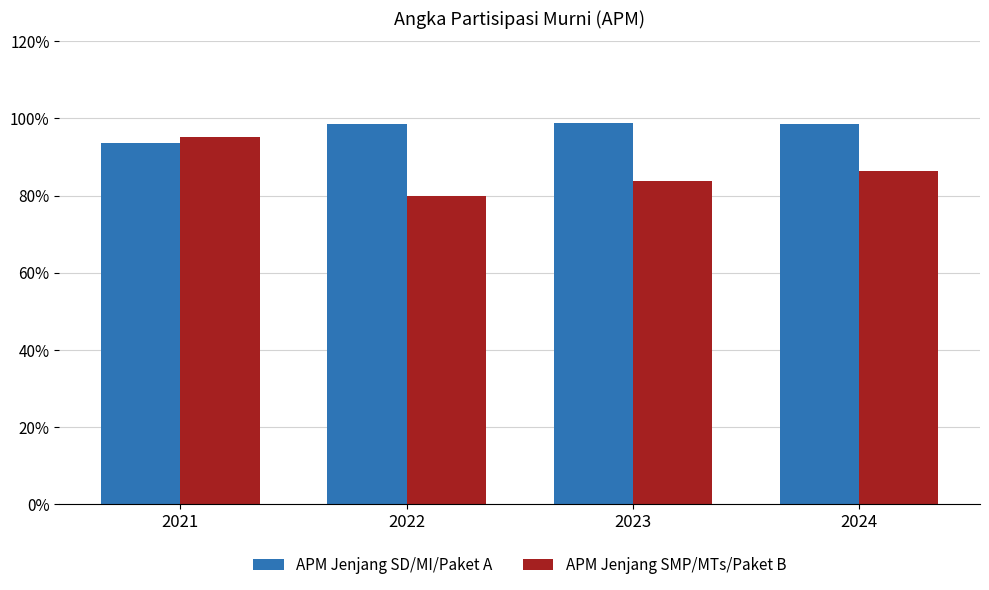

What is the highest value of the APM Jenjang SD/MI/Paket A series?

98.9